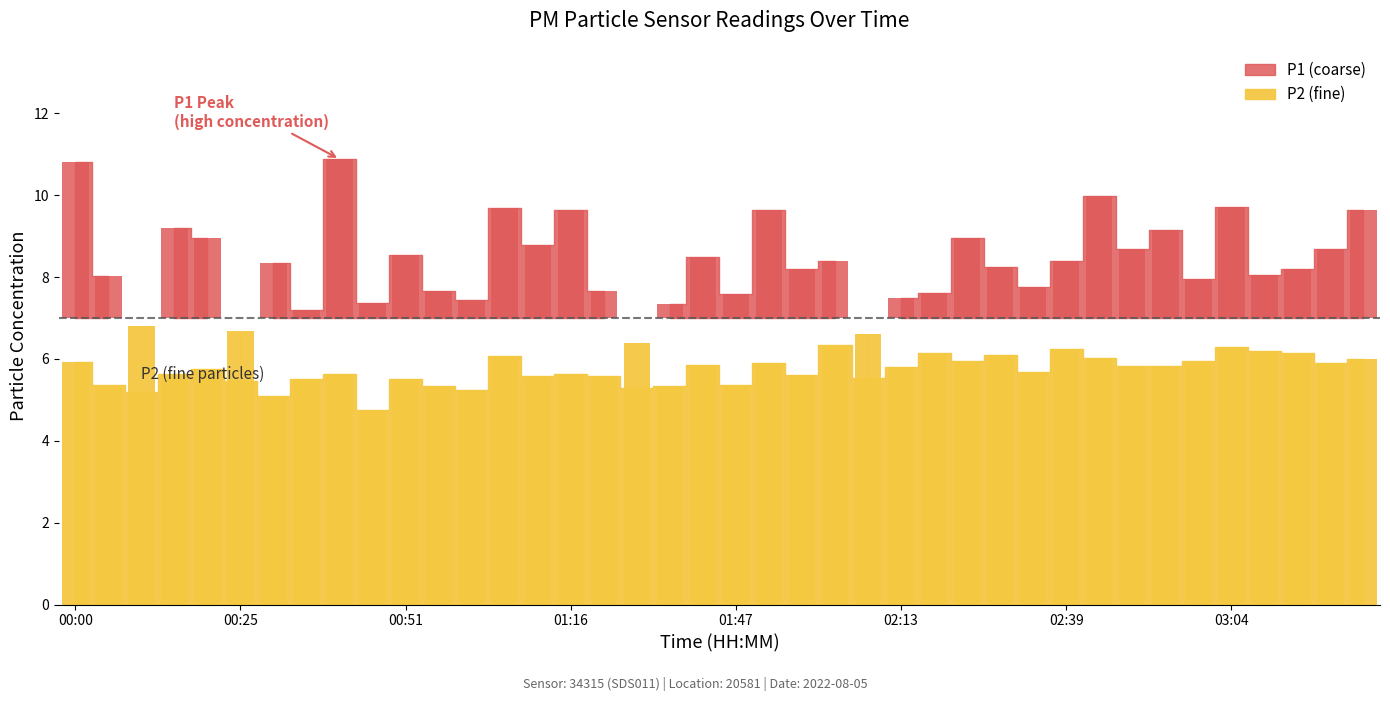

What is the sum of the values at 03:14 and 01:58?

11.8